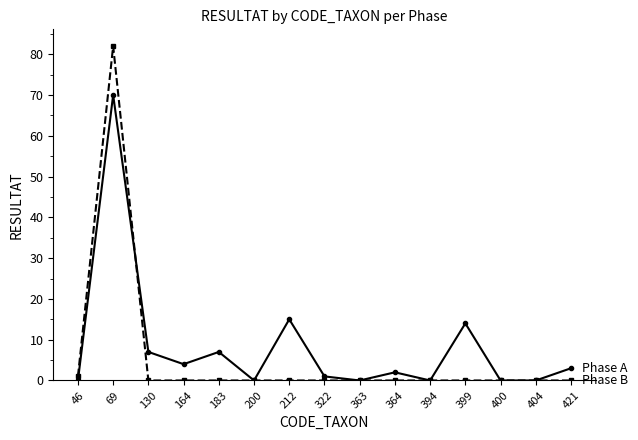

What is the total value across all series at 69?

152